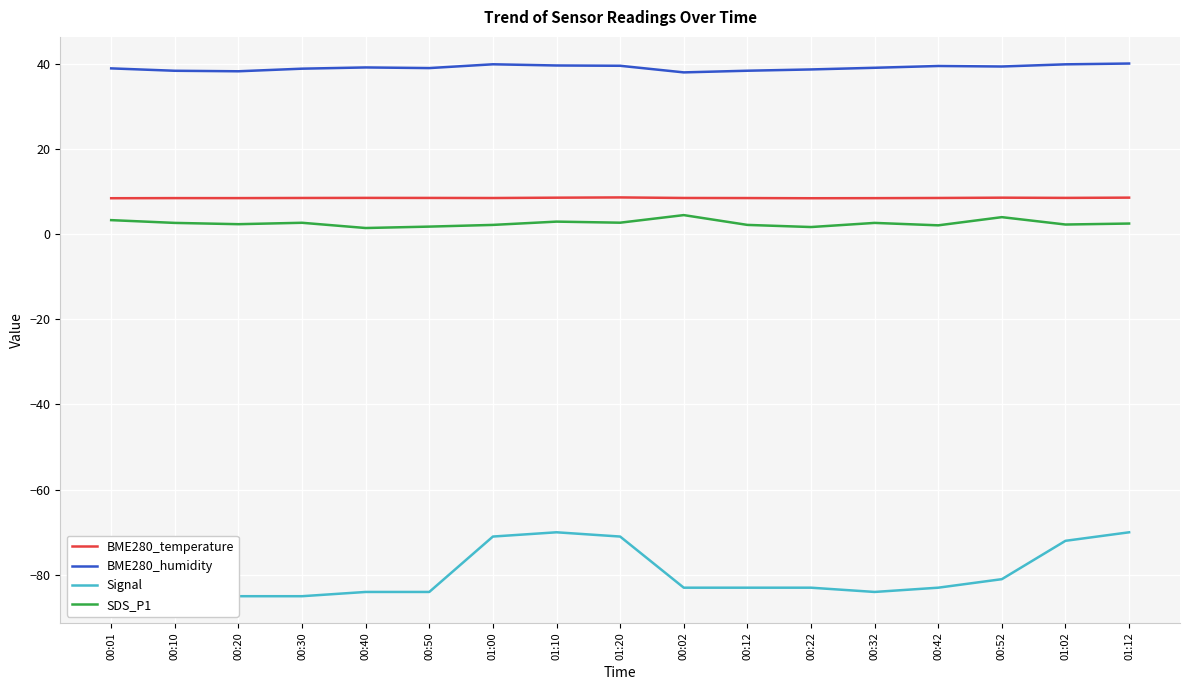

Reading left to right, list all the values displayed in this chart.

BME280_temperature: 00:01=8.4	00:10=8.4	00:20=8.4	00:30=8.4	00:40=8.5	00:50=8.5	01:00=8.4	01:10=8.5	01:20=8.6	00:02=8.4	00:12=8.4	00:22=8.4	00:32=8.4	00:42=8.4	00:52=8.5	01:02=8.5	01:12=8.5
BME280_humidity: 00:01=38.9	00:10=38.3	00:20=38.2	00:30=38.8	00:40=39.1	00:50=38.9	01:00=39.8	01:10=39.5	01:20=39.5	00:02=37.9	00:12=38.3	00:22=38.6	00:32=39.0	00:42=39.4	00:52=39.3	01:02=39.8	01:12=40.0
Signal: 00:01=-84.0	00:10=-84.0	00:20=-85.0	00:30=-85.0	00:40=-84.0	00:50=-84.0	01:00=-71.0	01:10=-70.0	01:20=-71.0	00:02=-83.0	00:12=-83.0	00:22=-83.0	00:32=-84.0	00:42=-83.0	00:52=-81.0	01:02=-72.0	01:12=-70.0
SDS_P1: 00:01=3.2	00:10=2.6	00:20=2.3	00:30=2.6	00:40=1.4	00:50=1.7	01:00=2.1	01:10=2.9	01:20=2.6	00:02=4.4	00:12=2.1	00:22=1.6	00:32=2.6	00:42=2.0	00:52=4.0	01:02=2.2	01:12=2.5